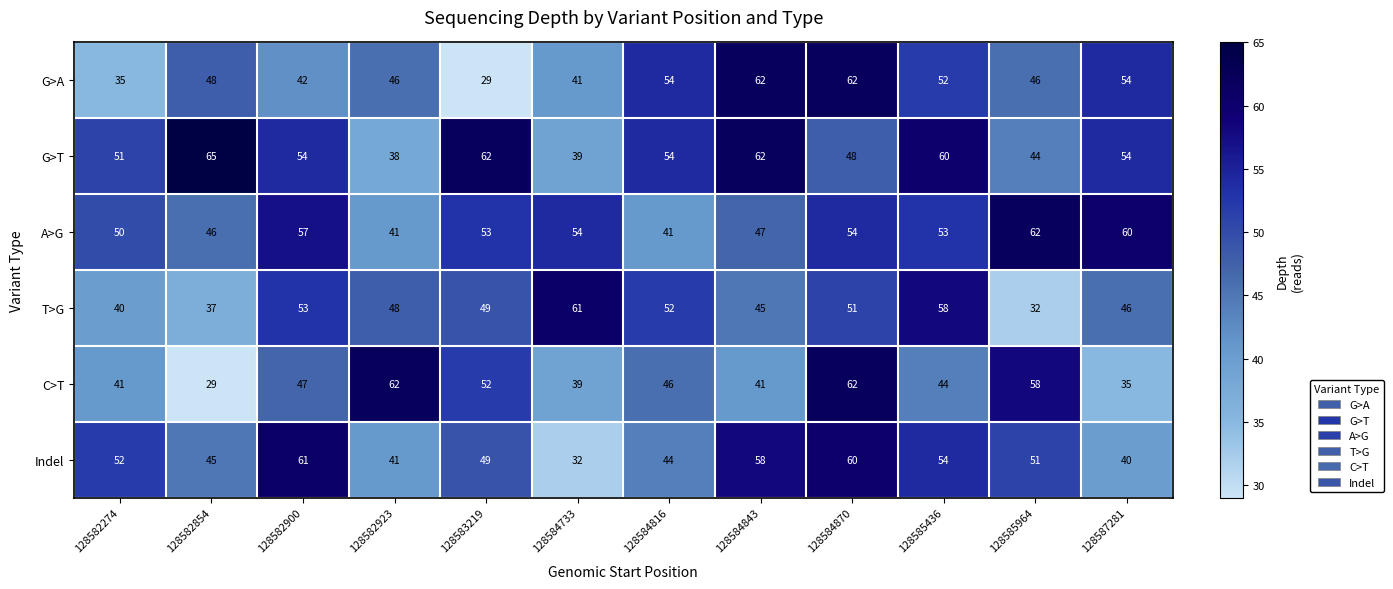

Is it true that T>G equals 37 at 128582854?

True